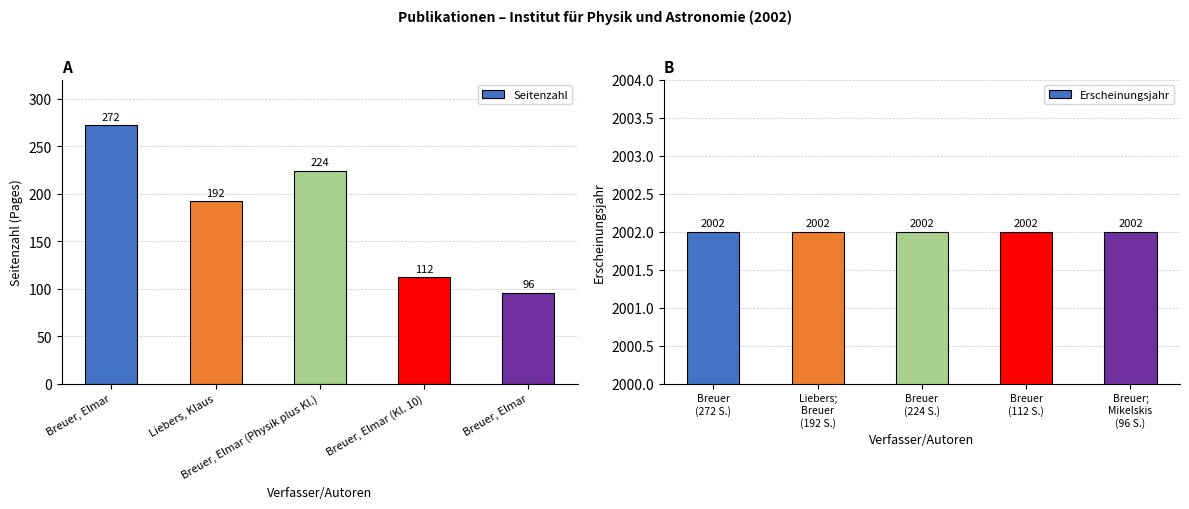

Which series has the largest total across all categories?

Erscheinungsjahr